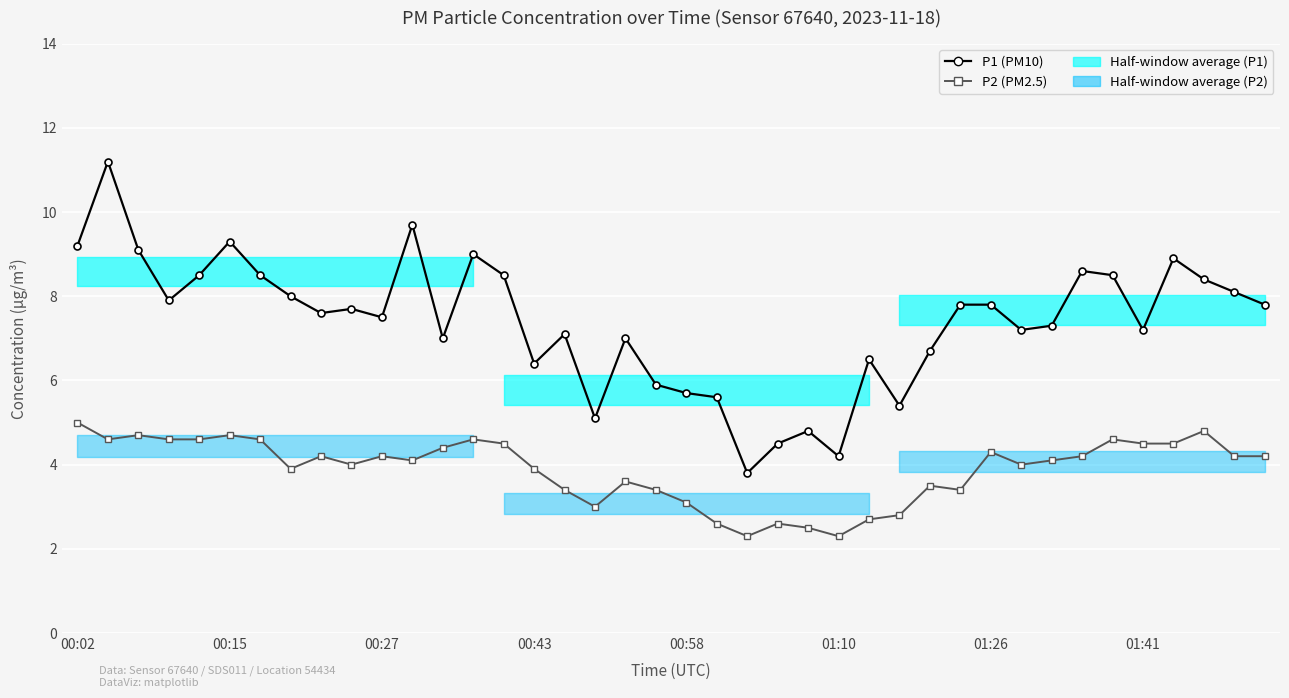

Which series has the largest total across all categories?

P1 (PM10)